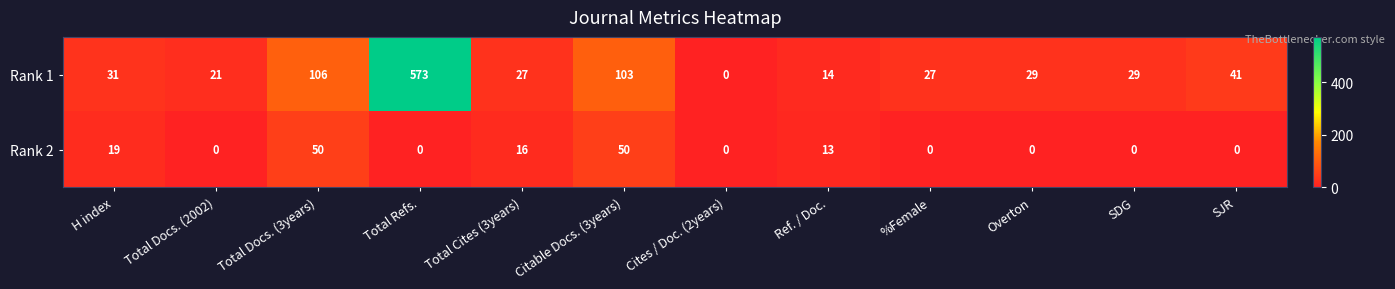

Reading left to right, list all the values displayed in this chart.

Rank 1: H index=31	Total Docs. (2002)=21	Total Docs. (3years)=106	Total Refs.=573	Total Cites (3years)=27	Citable Docs. (3years)=103	Cites / Doc. (2years)=0	Ref. / Doc.=14	%Female=27	Overton=29	SDG=29	SJR=41
Rank 2: H index=19	Total Docs. (2002)=0	Total Docs. (3years)=50	Total Refs.=0	Total Cites (3years)=16	Citable Docs. (3years)=50	Cites / Doc. (2years)=0	Ref. / Doc.=13	%Female=0	Overton=0	SDG=0	SJR=0